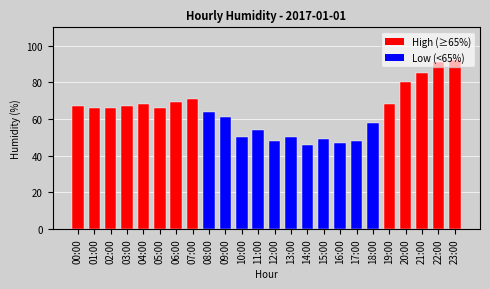

True or false: the data shows 67 at 15:00.

False